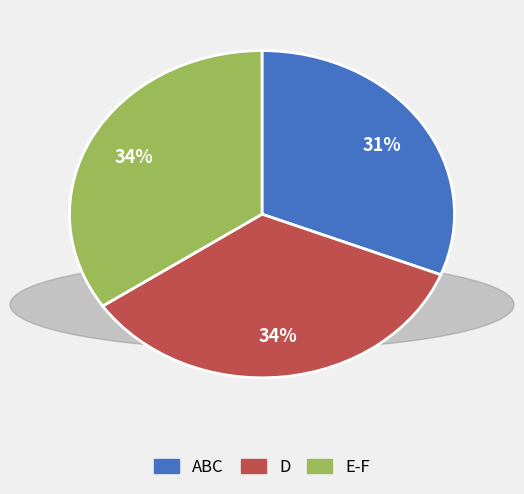

Is there a majority slice in this chart?

No